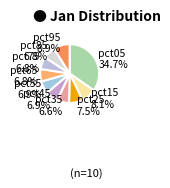

Which category has the biggest portion of the pie?

pct05